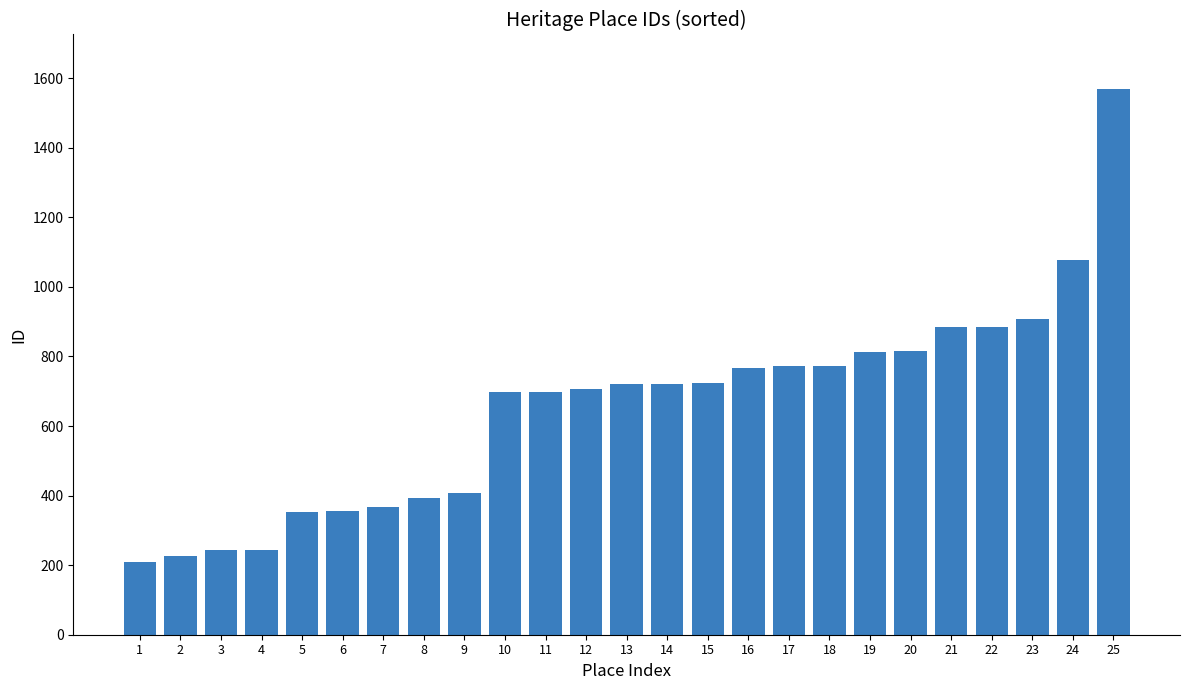

What is the ratio of the value at 22 to the value at 7?

2.4